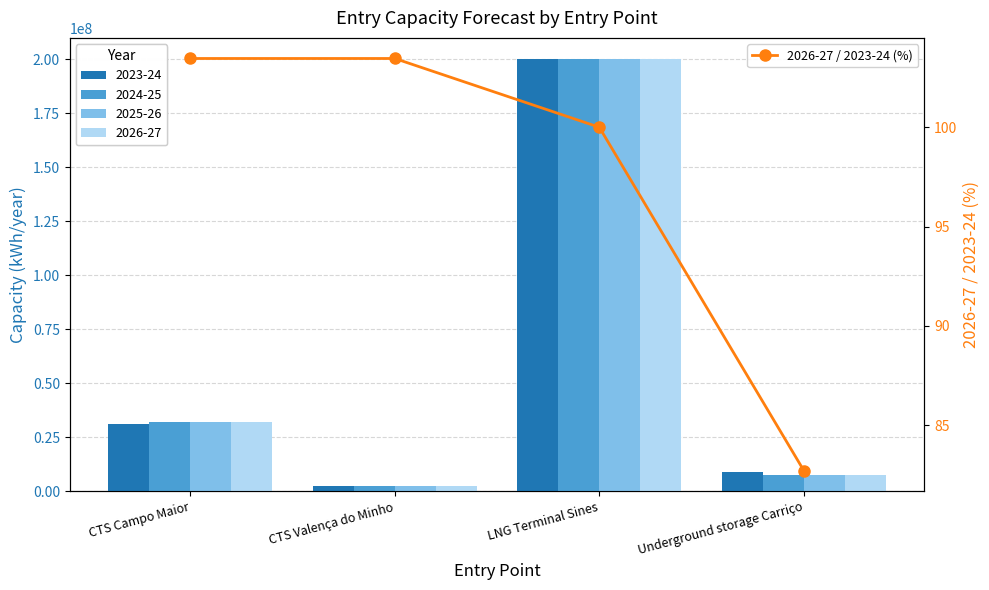

Count the number of values greater than 103.

2